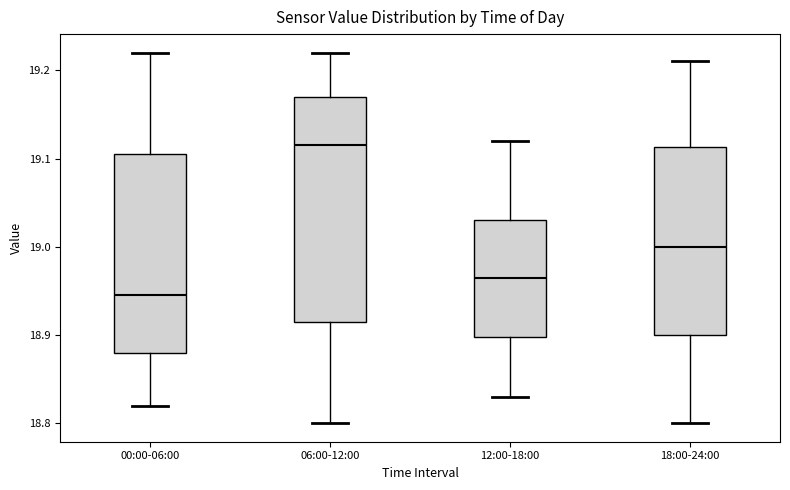

Reading left to right, read every box against the y-axis: the position of its median line, the range the box covers, and the ends of its whiskers. The values are not printed on the chart, so give them approximately, as read against the axis.

00:00-06:00: median 18.95, box 18.88 to 19.11, whiskers 18.82 to 19.22
06:00-12:00: median 19.12, box 18.92 to 19.17, whiskers 18.80 to 19.22
12:00-18:00: median 18.97, box 18.90 to 19.03, whiskers 18.83 to 19.12
18:00-24:00: median 19.00, box 18.90 to 19.11, whiskers 18.80 to 19.21